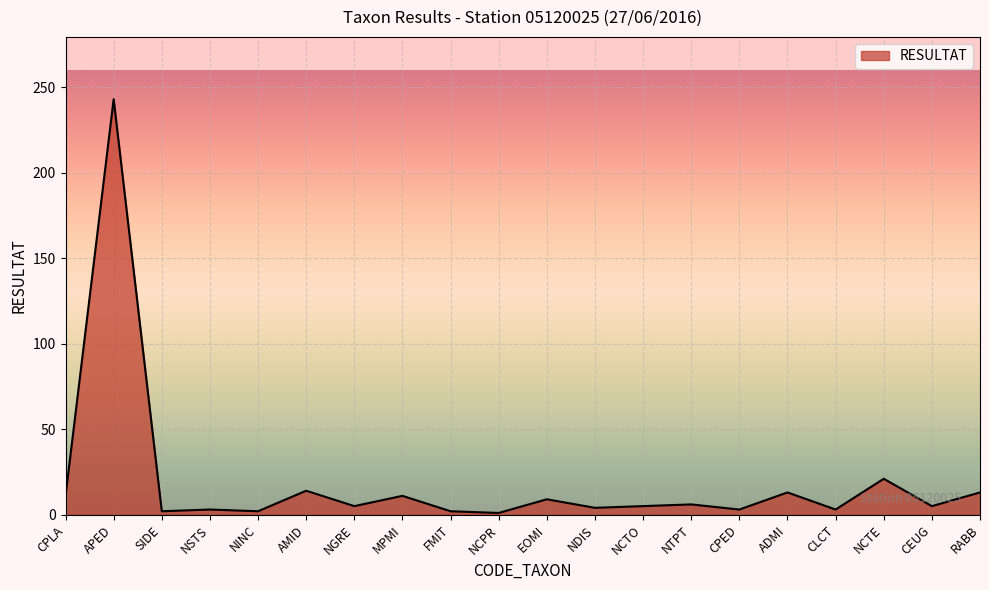

What position from the right is CPLA?

20